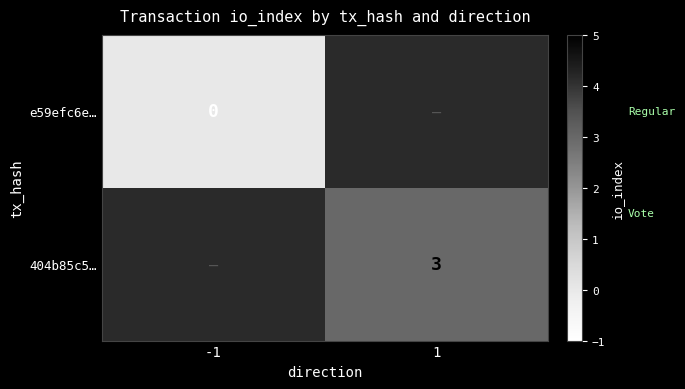

The e59efc6e… series shows 0.0 at -1. True or false?

True